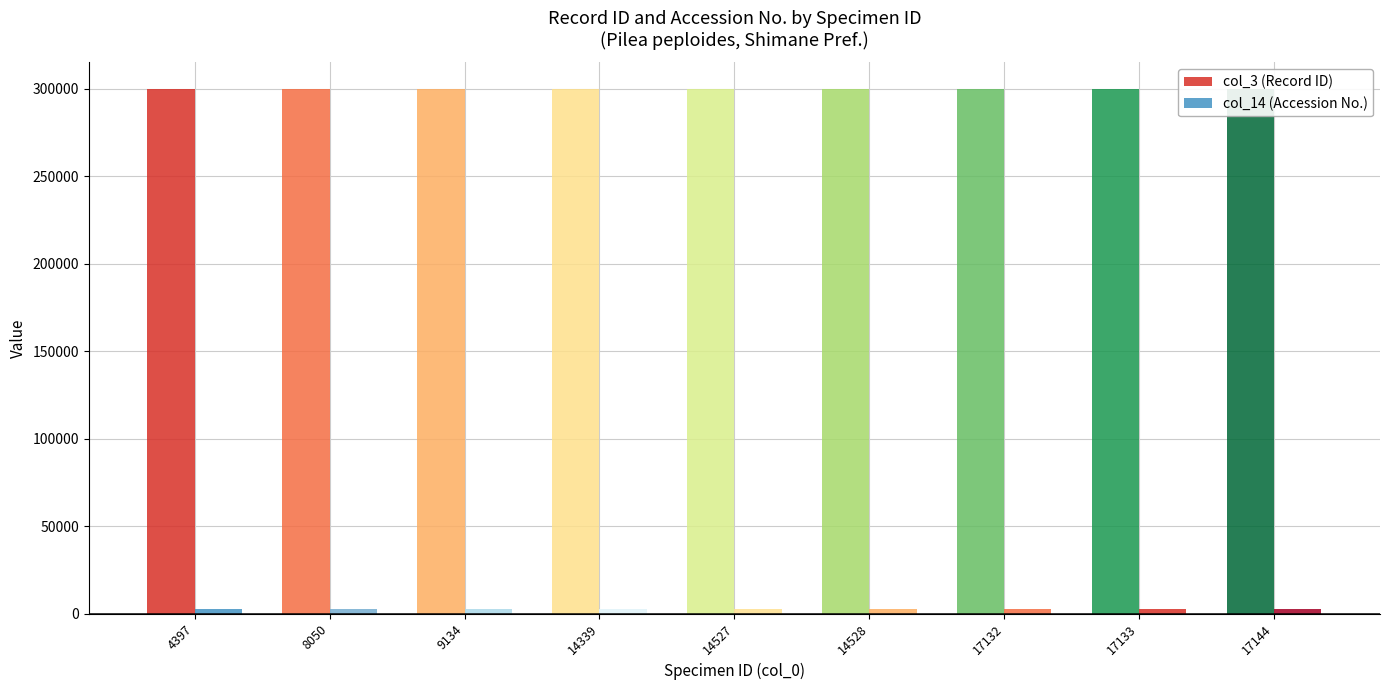

Does the chart contain stacked bars?

No